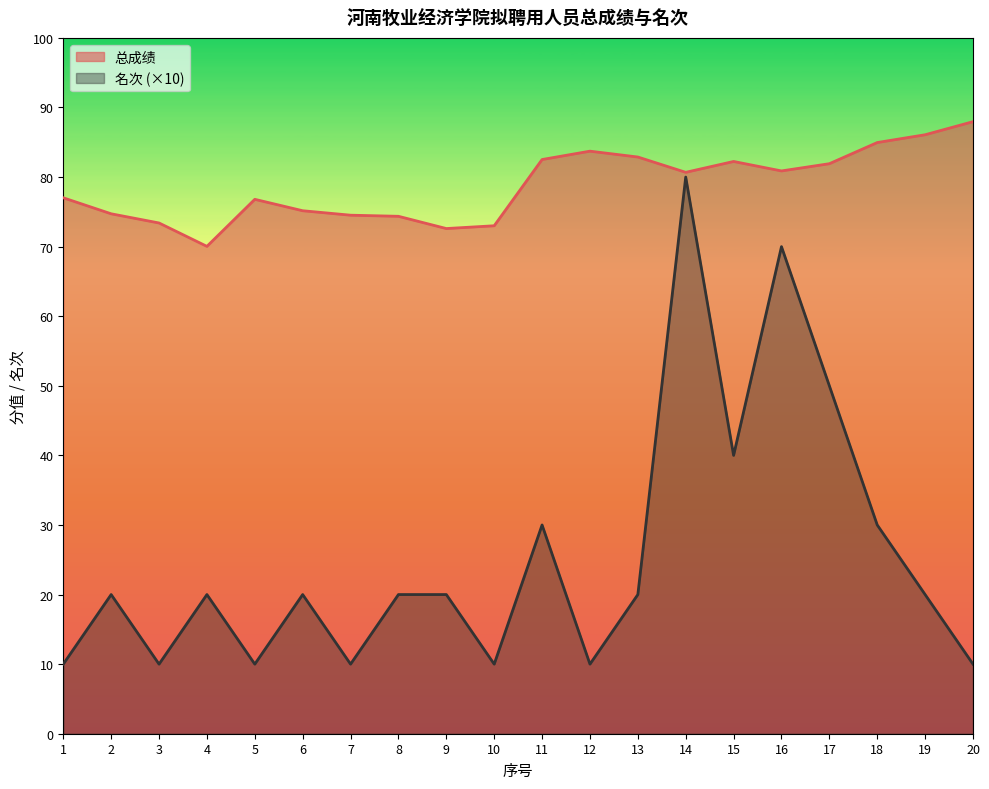

What is the highest value of the 名次 series?

80.0